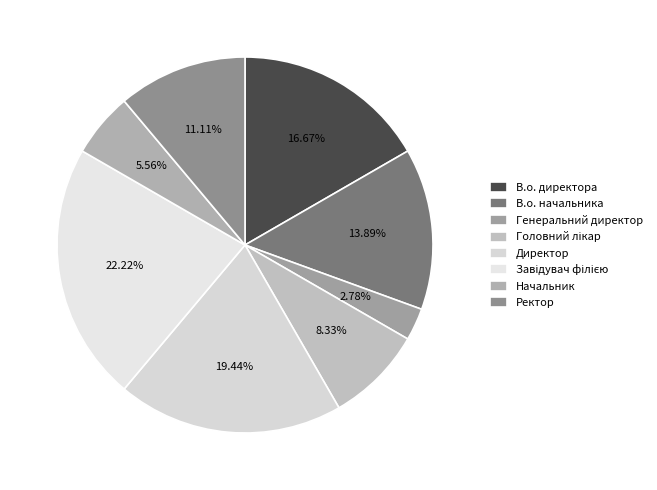

Is there a majority slice in this chart?

No